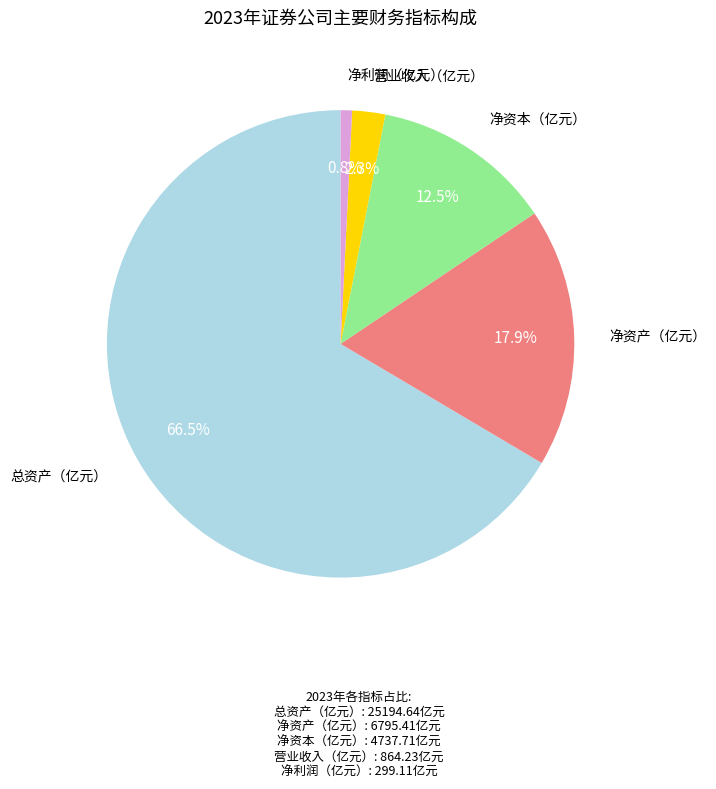

Is there a majority slice in this chart?

Yes